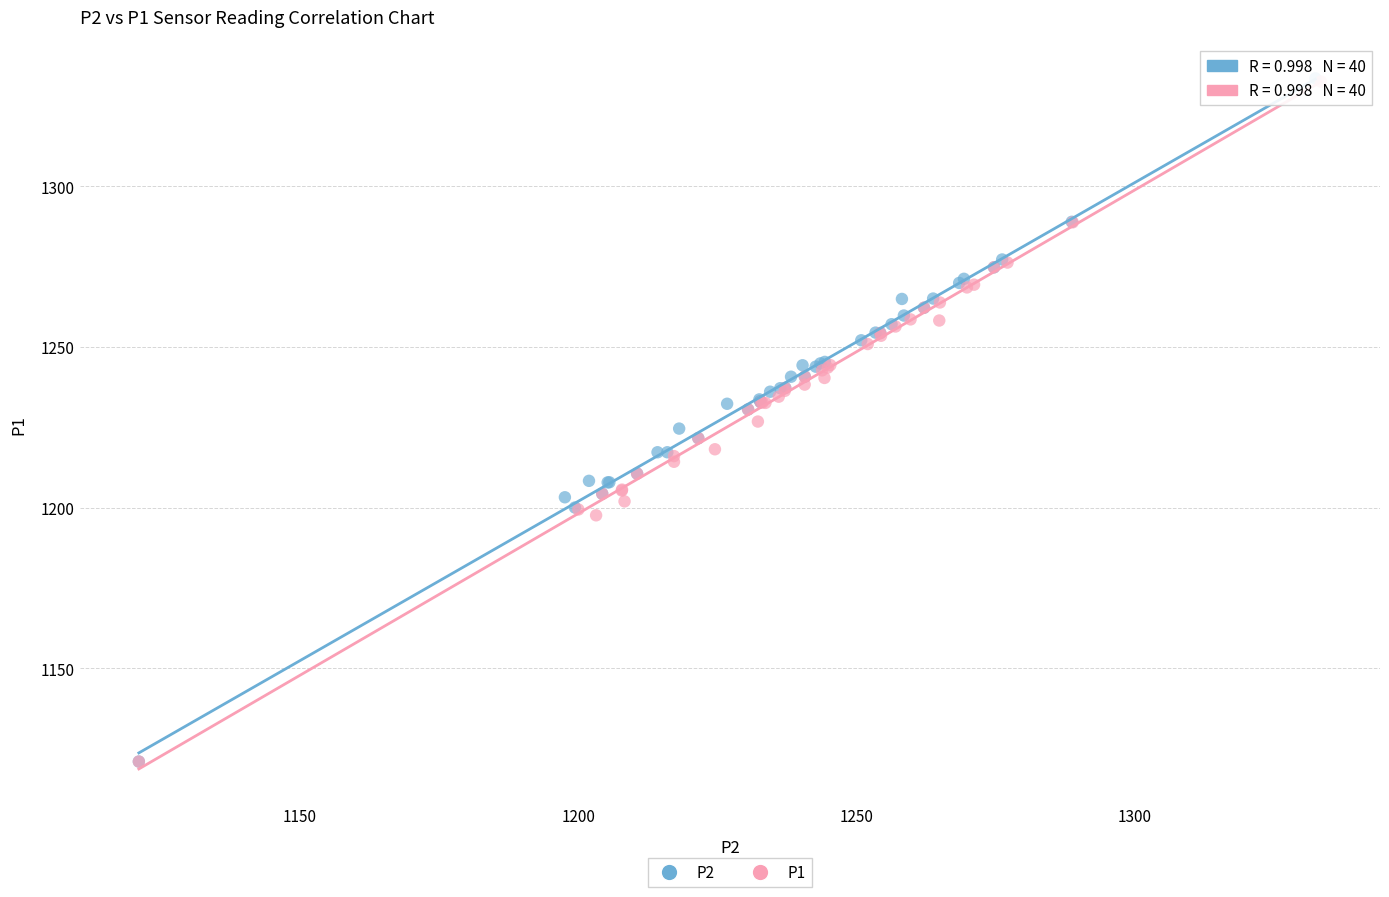

Which series has the widest spread of Y values?

P2